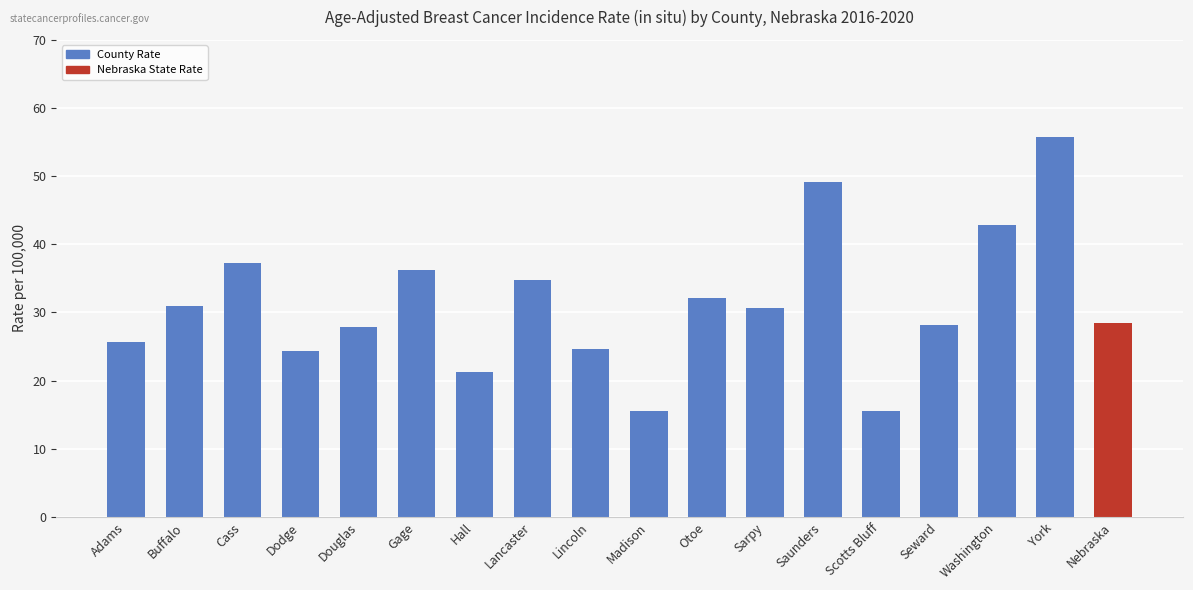

True or false: the data shows 28.5 at Nebraska.

True